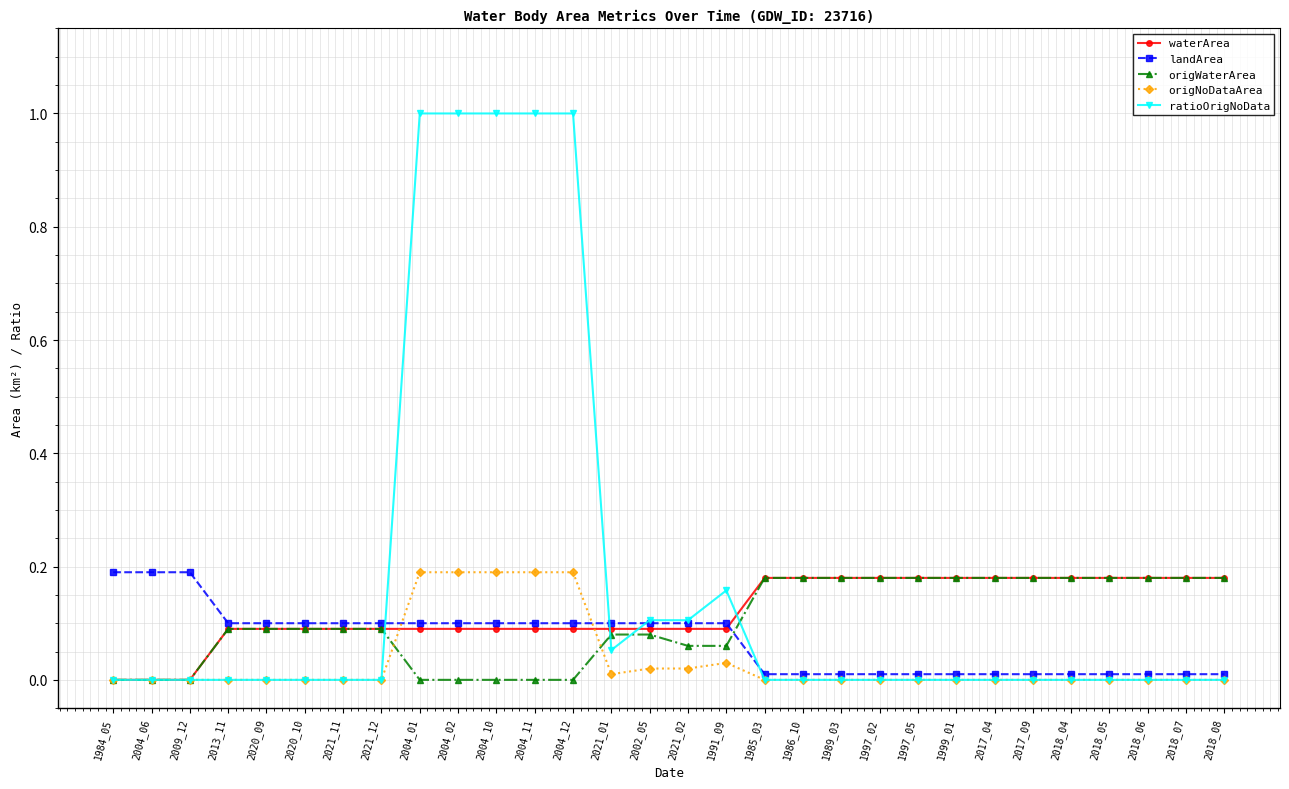

What is the label of the 30th point from the left?

2018_08